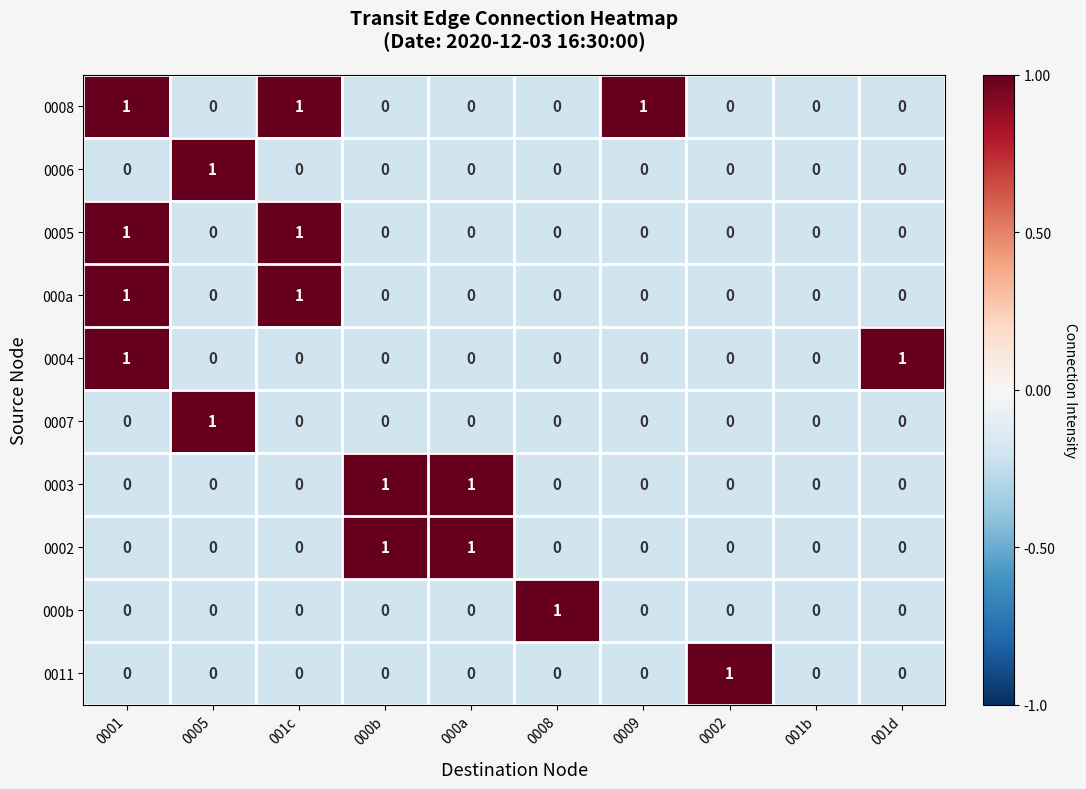

Count the 0003 values in the range 0 to 1.

10